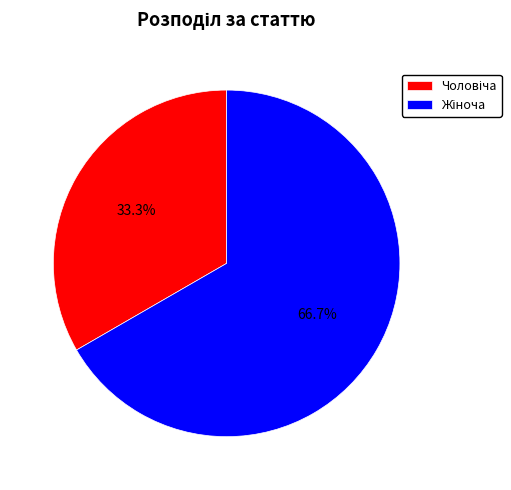

Does any single category account for the majority?

Yes